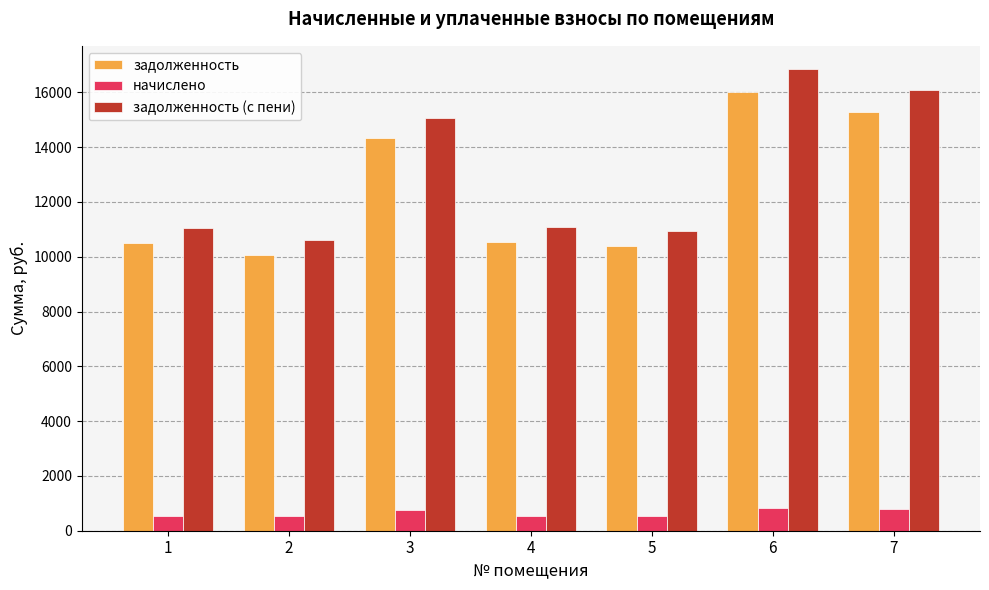

What is the average value of the задолженность (с пени) series?

13092.9